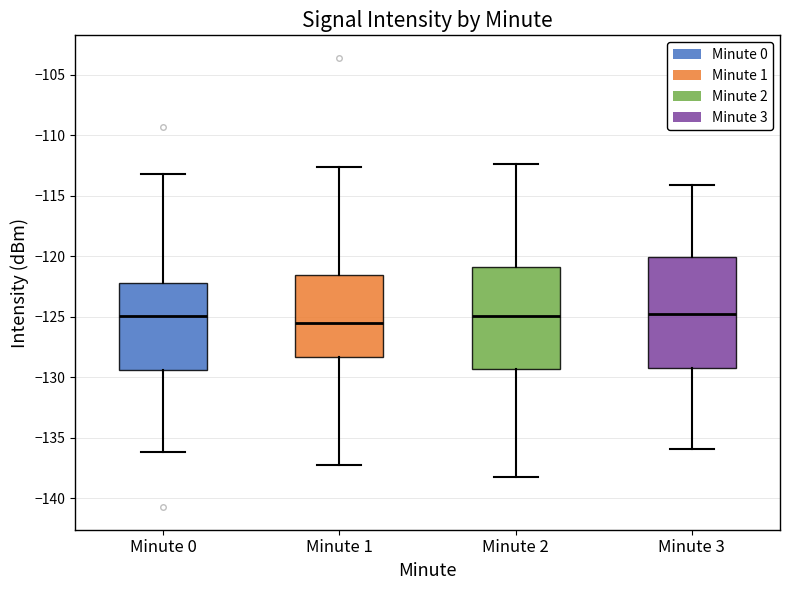

Comparing the boxes themselves (not the whiskers), which one is the tallest?

Minute 3